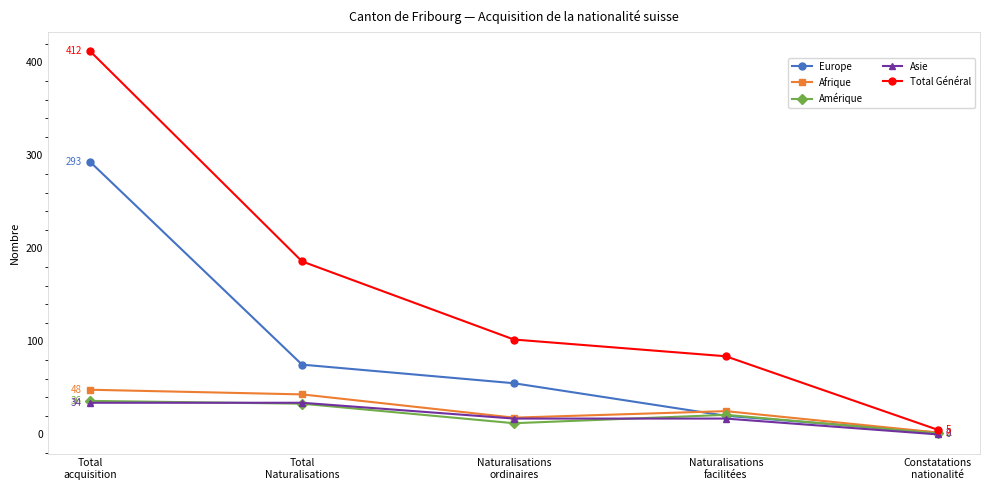

At how many categories does at least one series exceed 150?

2